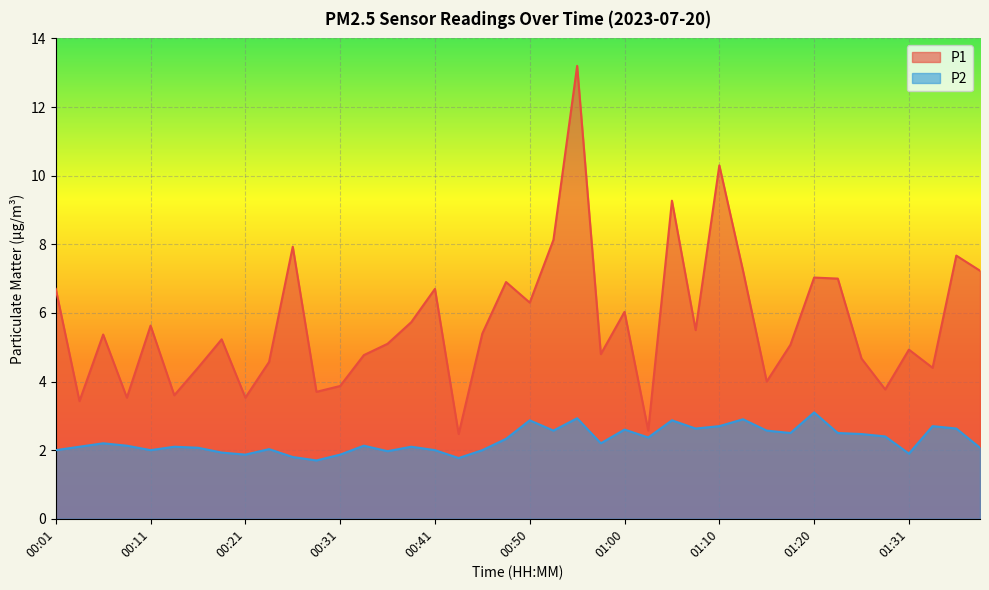

Where does the P1 series first go above 5?

00:01